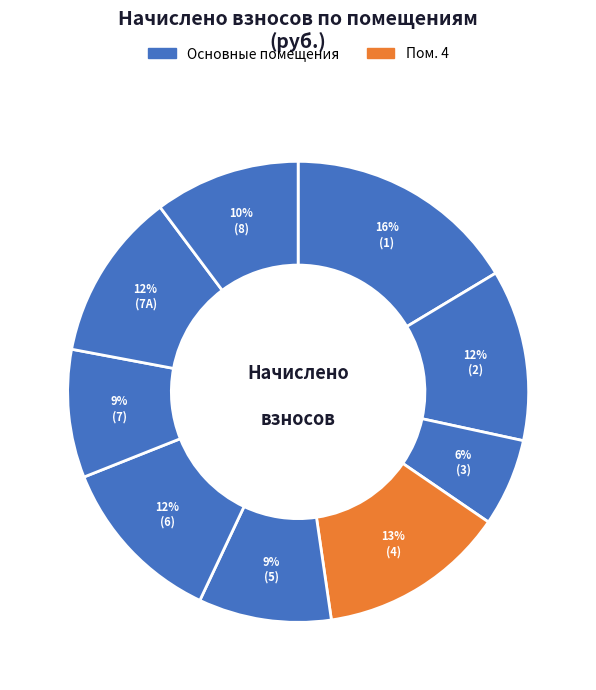

Count the number of slices in the pie.

9